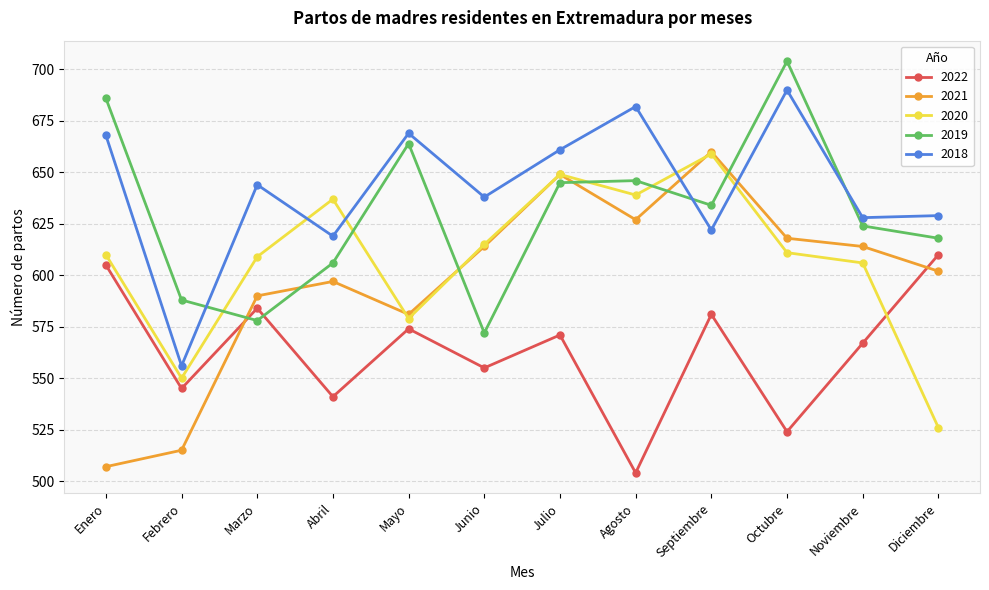

True or false: 2018 has a value of 619 at Abril.

True